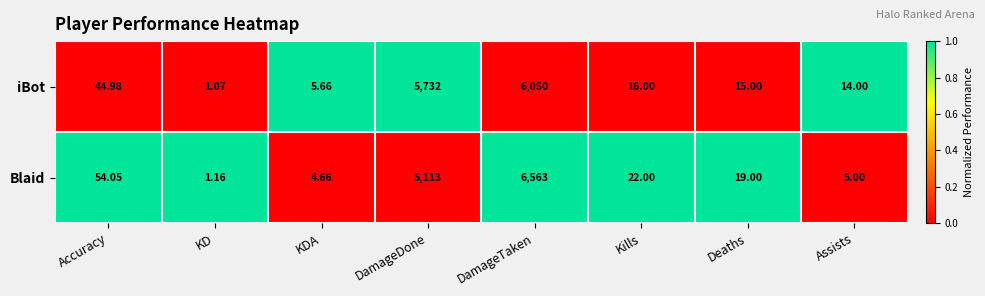

At which label does iBot first exceed 16?

Accuracy